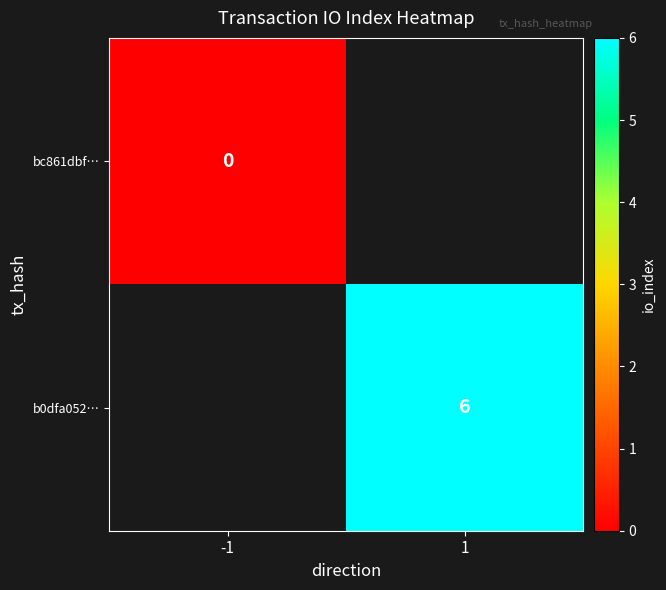

At how many categories does at least one series exceed 1?

1